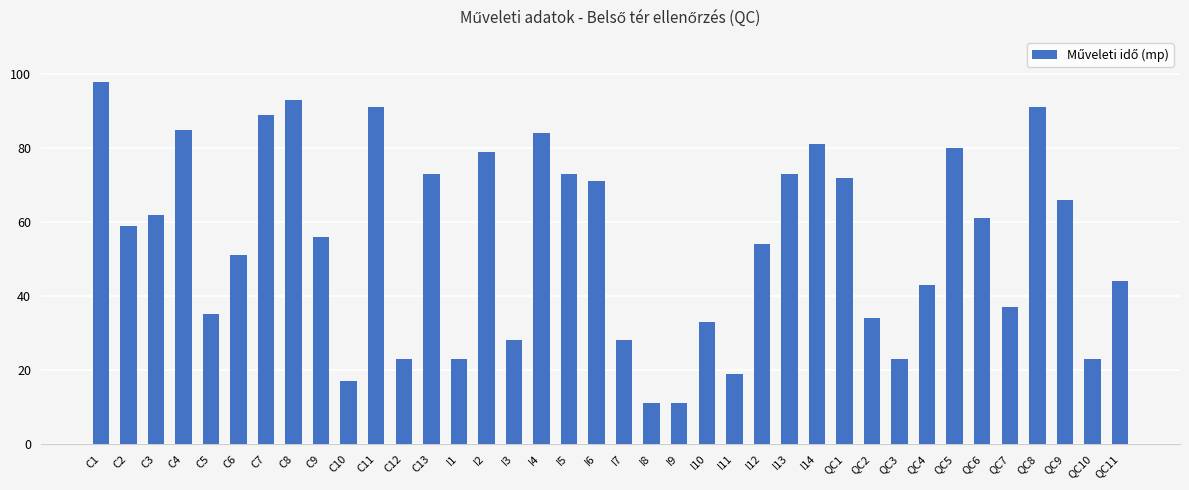

What is the maximum value shown in the chart?

98